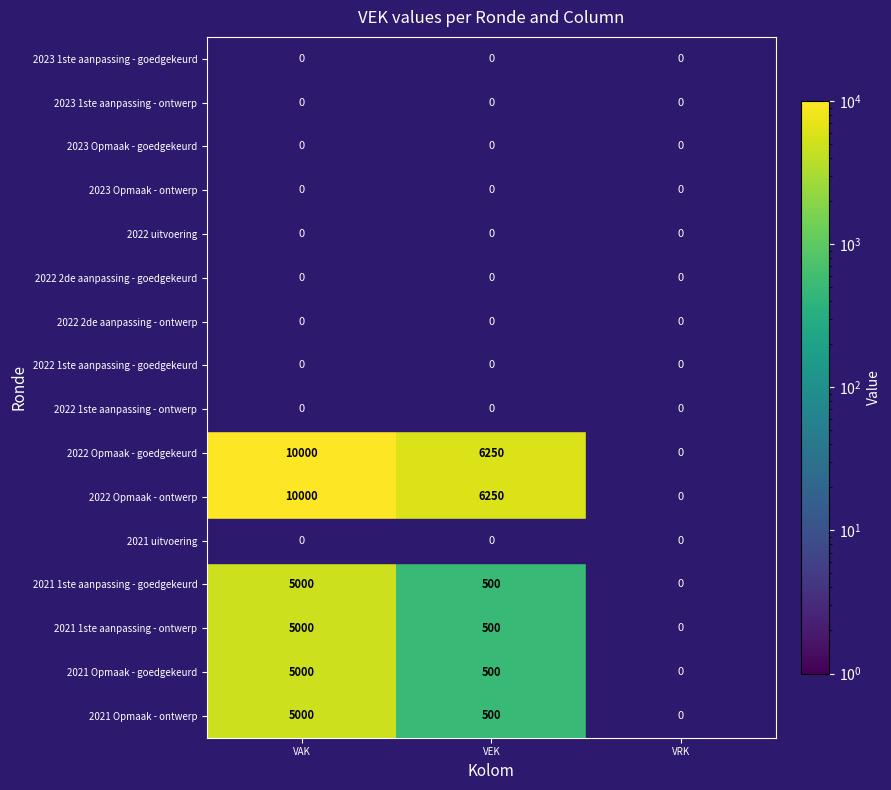

What is the total value across all series at VEK?

14500